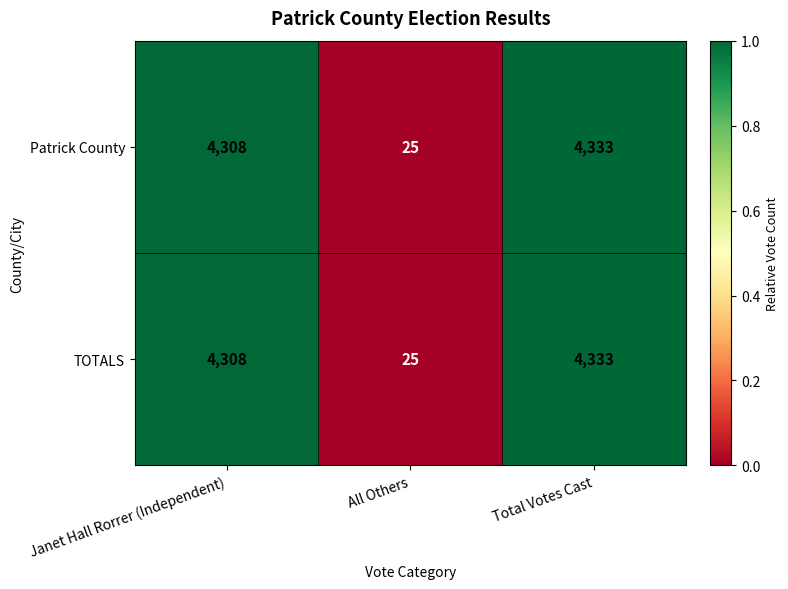

List the labels in order of TOTALS value, smallest first.

All Others, Janet Hall Rorrer (Independent), Total Votes Cast